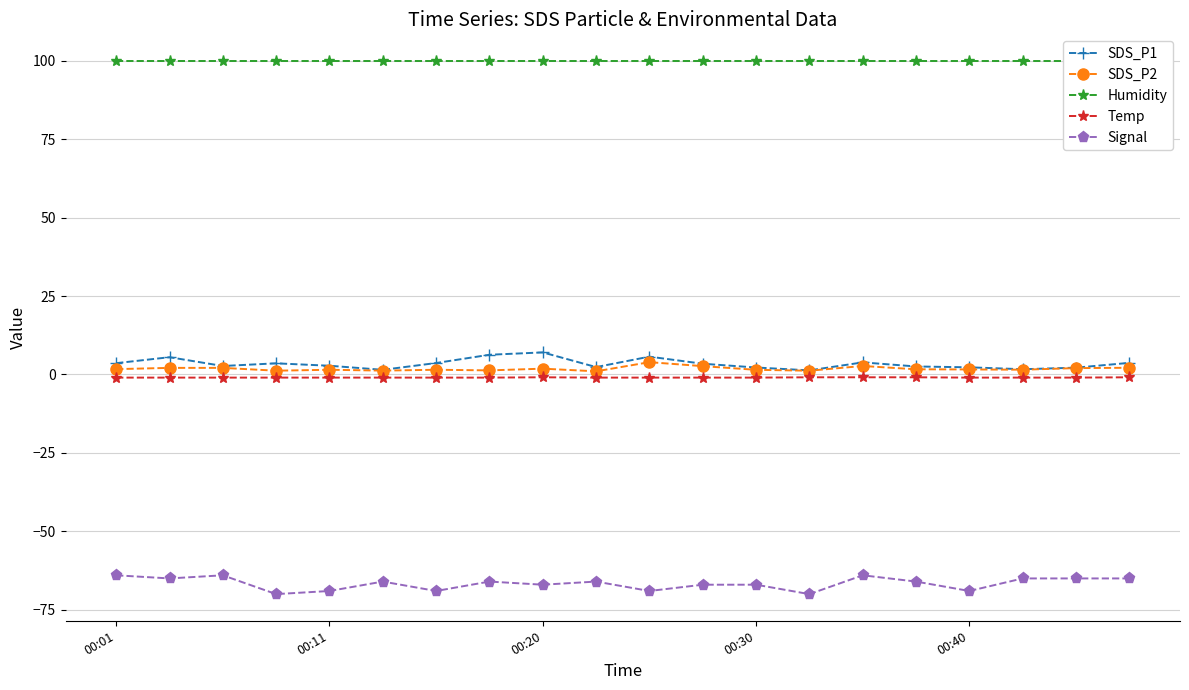

What value does the SDS_P1 series have at 18?

2.2